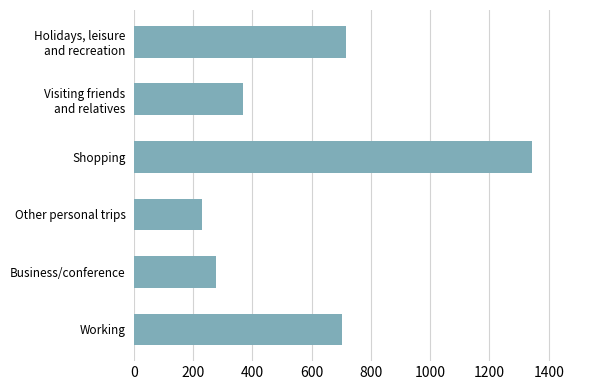

List the labels in order of value, smallest first.

Other personal trips, Business/conference, Visiting friends
and relatives, Working, Holidays, leisure
and recreation, Shopping